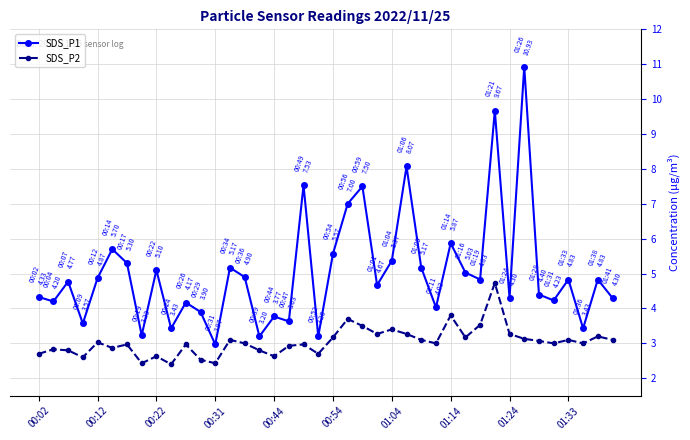

What are all the series names shown in the legend?

SDS_P1, SDS_P2